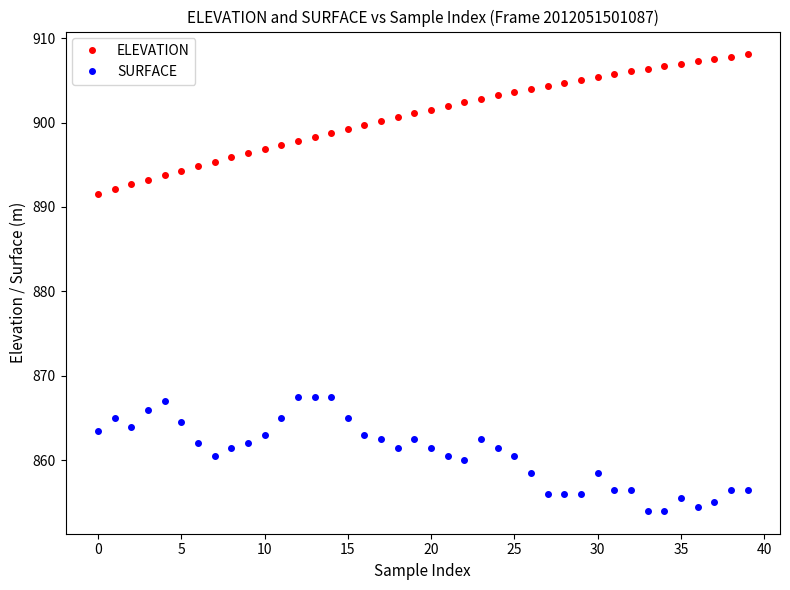

True or false: SURFACE and ELEVATION intersect in this chart.

False